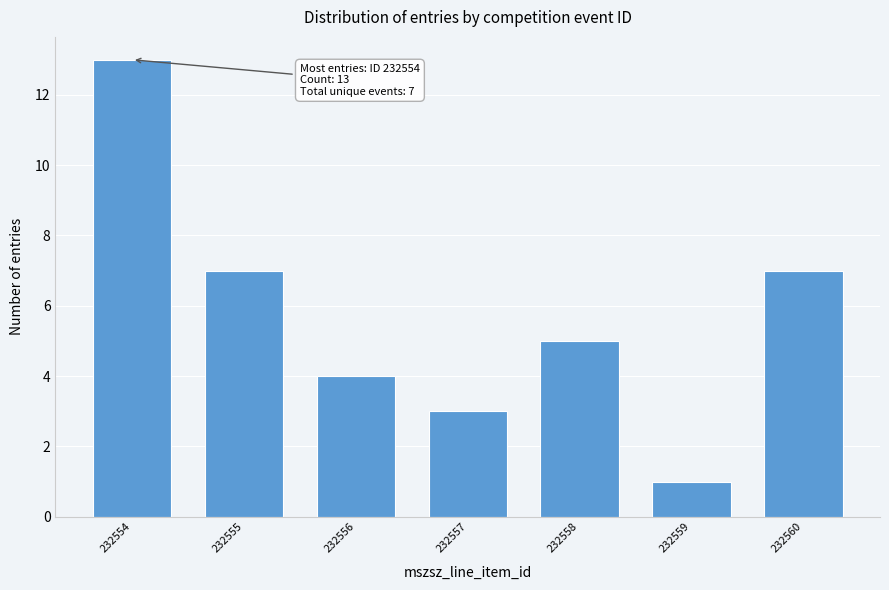

Reading left to right, extract all data points from this chart.

232554=13	232555=7	232556=4	232557=3	232558=5	232559=1	232560=7